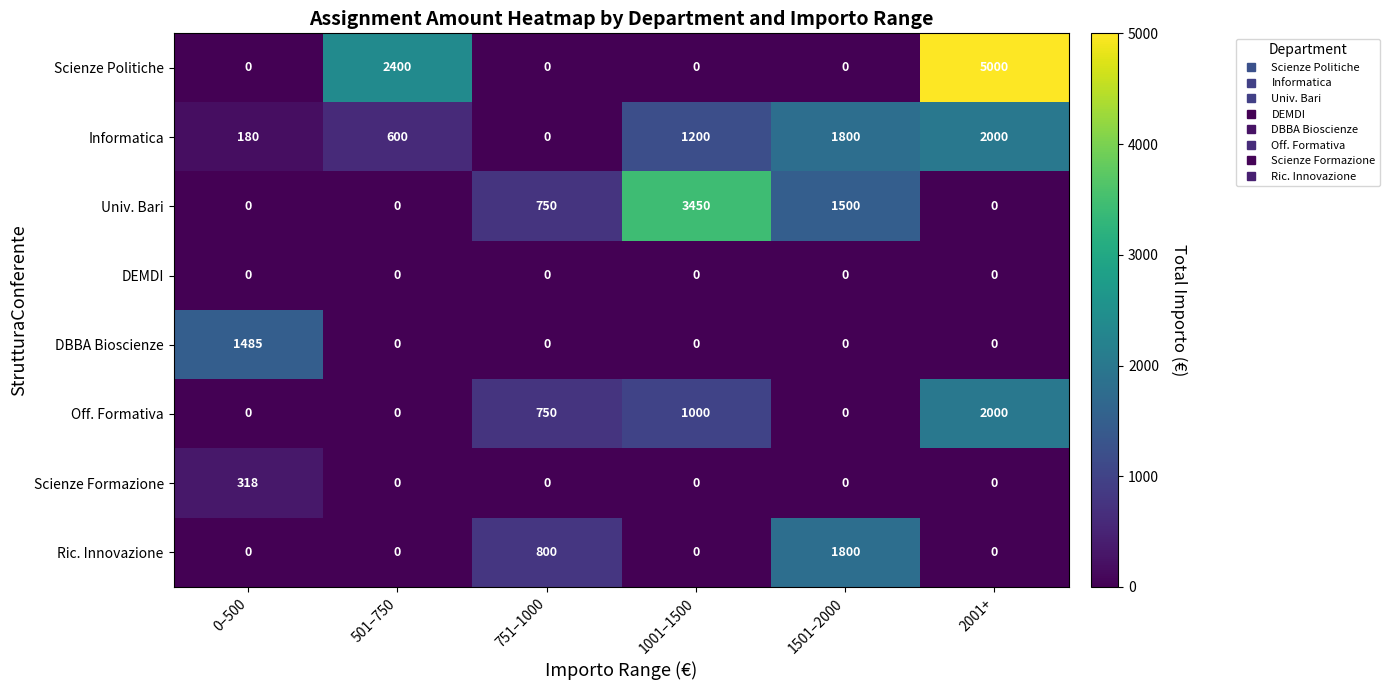

What is the difference between the Off. Formativa values at 1001–1500 and 2001+?

1000